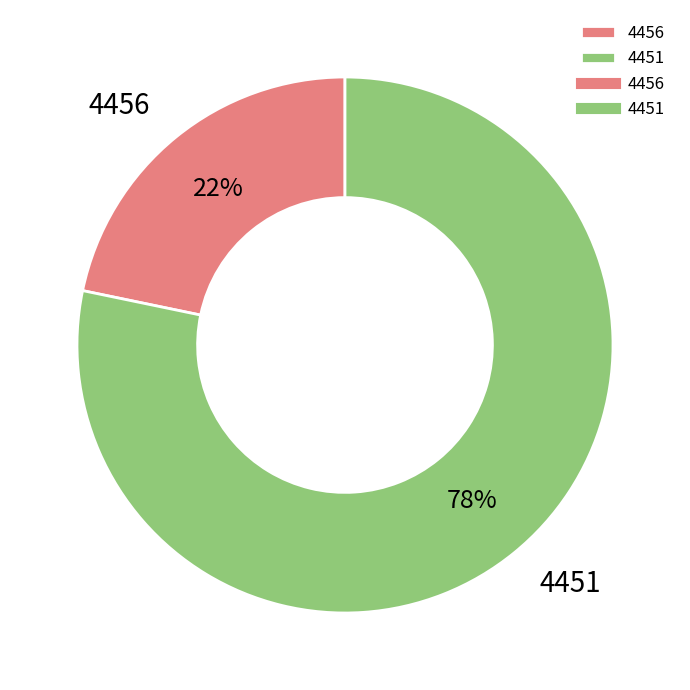

How many segments does this pie chart have?

2